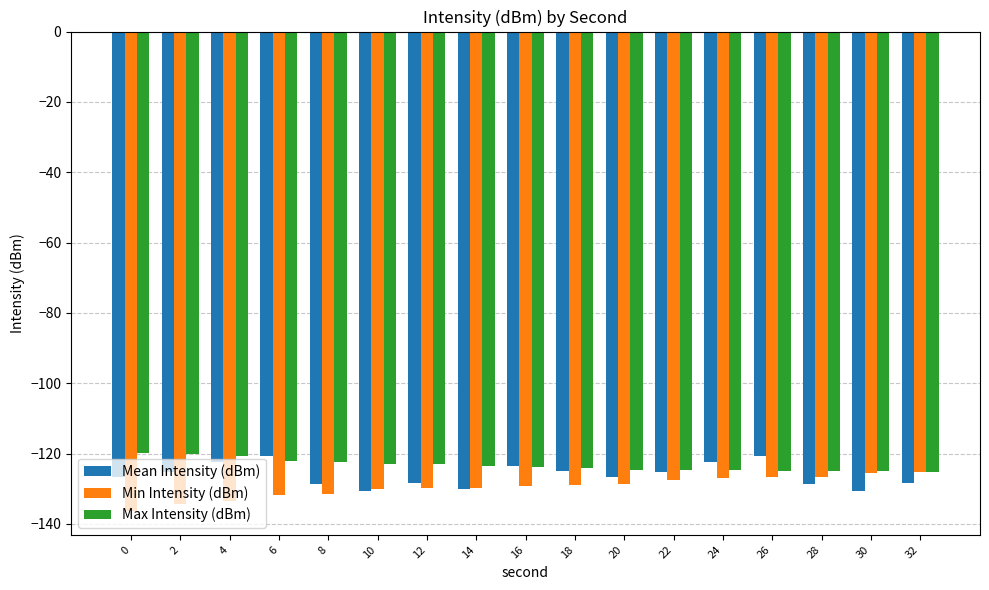

What is the sum of all Min Intensity (dBm) values?

-2202.5